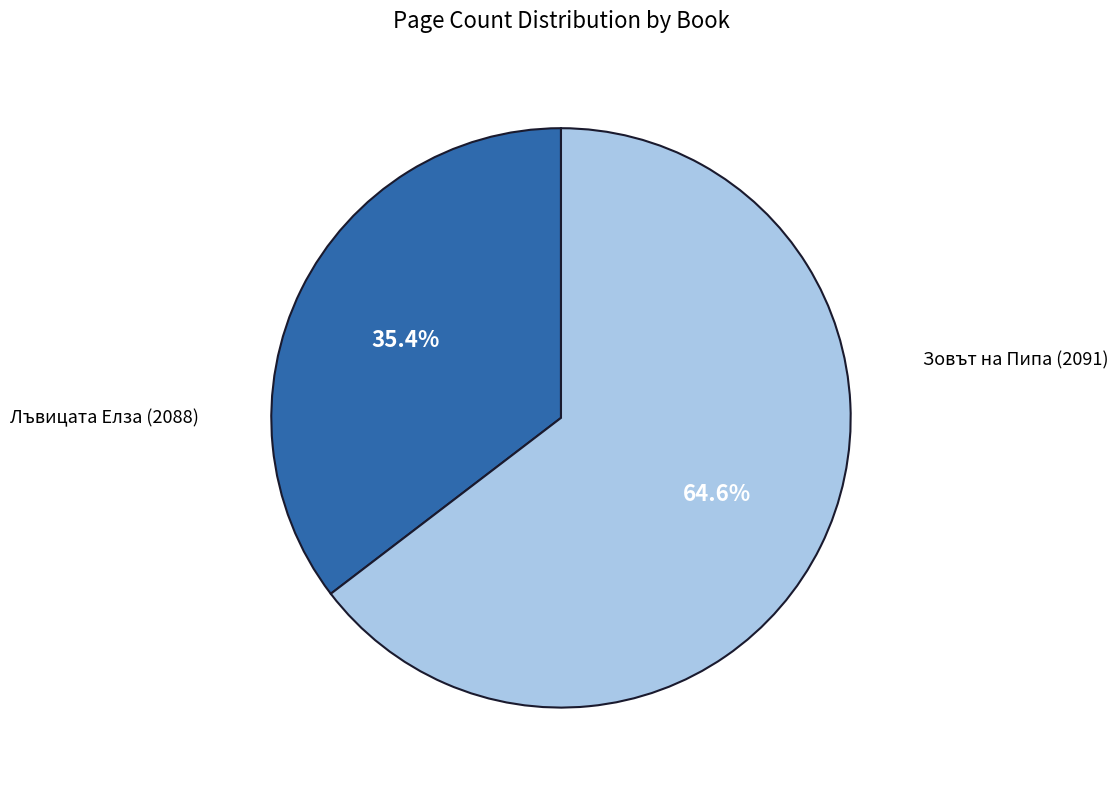

To the nearest percent, what is the difference between the largest and smallest slice percentages?

29%